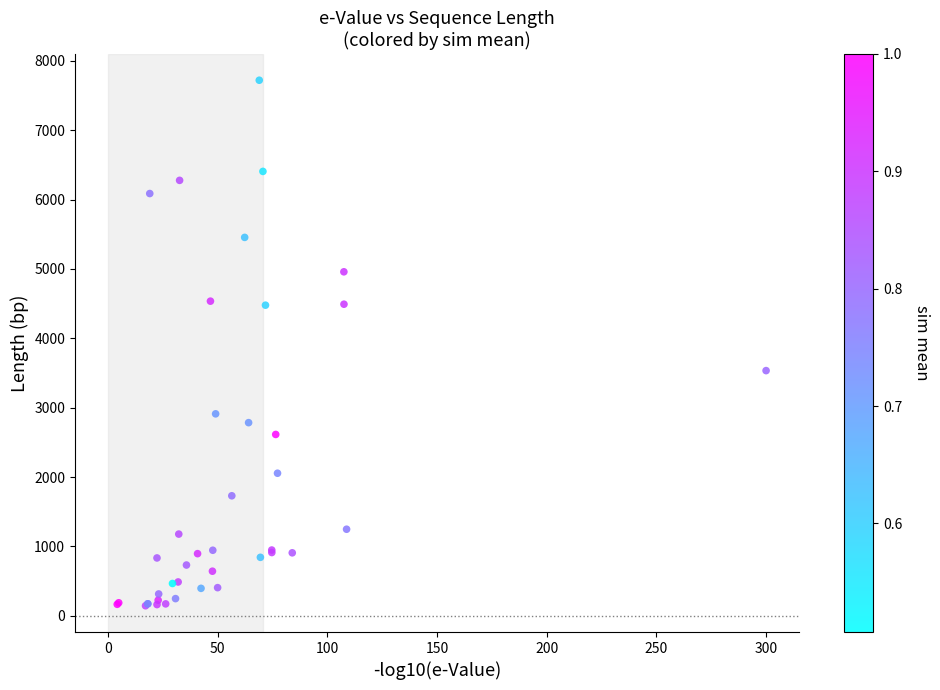

What Y value in the scatter plot is closest to 3932?

3534